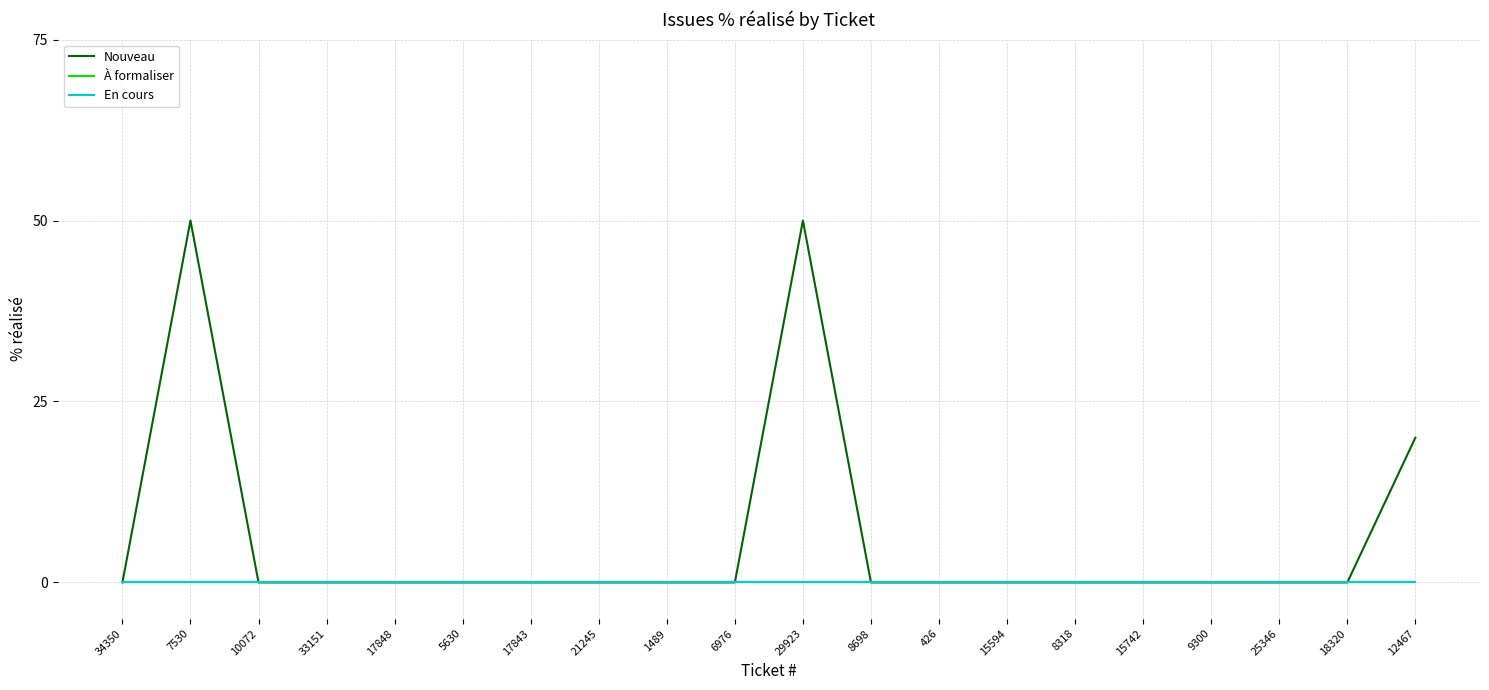

Reading left to right, transcribe all the data shown in this chart.

Nouveau: 0	50	0	0	0	0	0	0	0	0	50	0	0	0	0	0	0	0	0	20
À formaliser: 0	0	0	0	0	0	0	0	0	0	0	0	0	0	0	0	0	0	0	0
En cours: 0	0	0	0	0	0	0	0	0	0	0	0	0	0	0	0	0	0	0	0